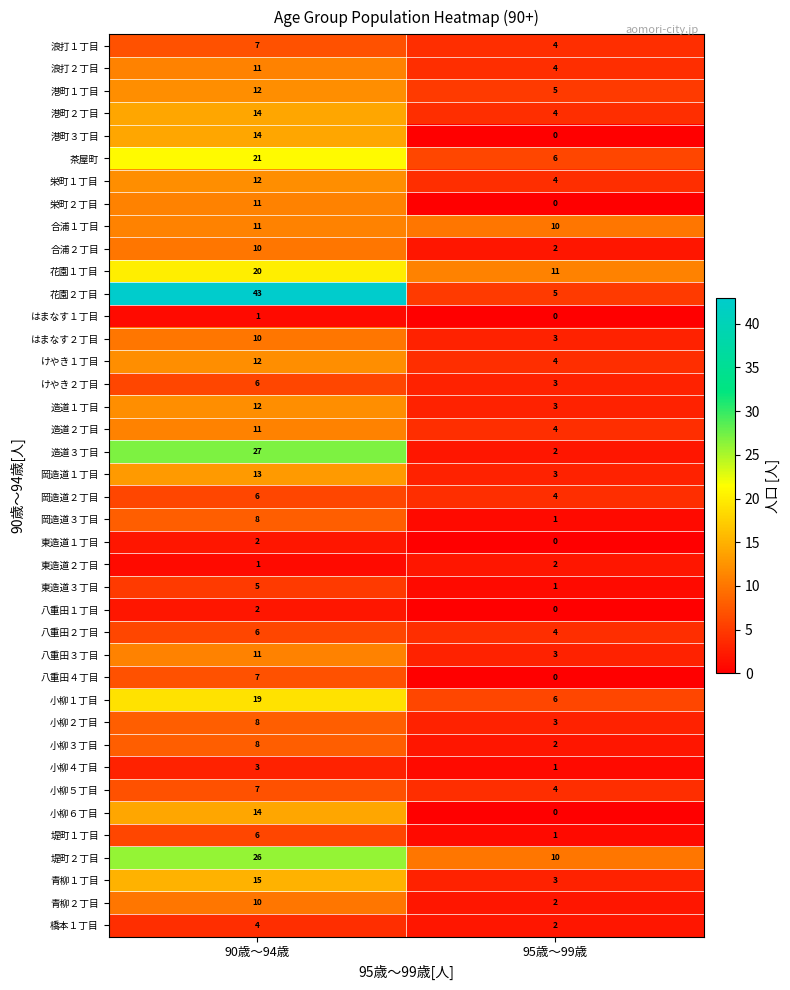

The 小柳１丁目 series shows 19 at 90歳～94歳. True or false?

True